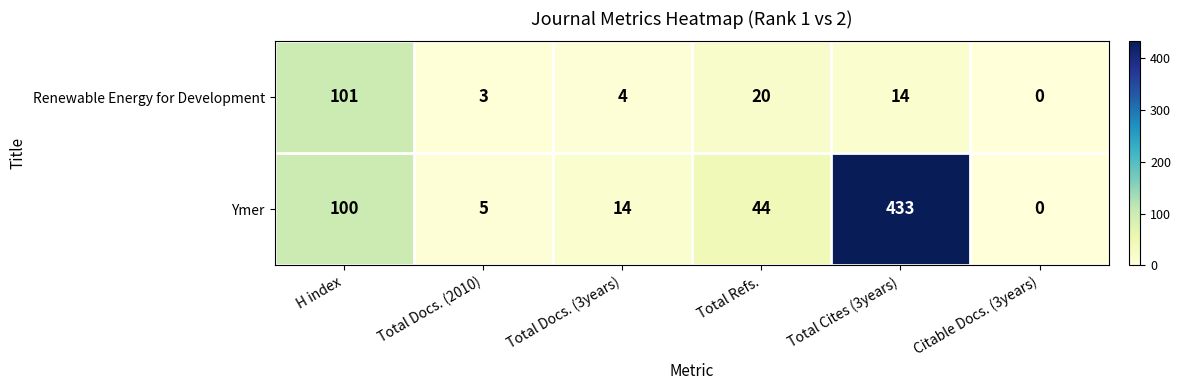

What is the difference between the second highest and second lowest values in the Ymer series?

95